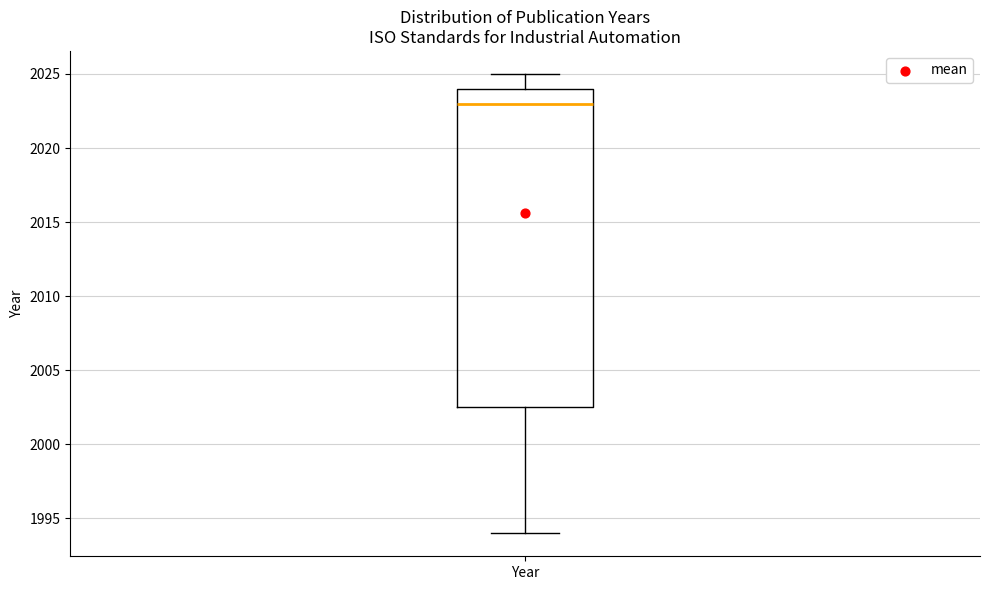

Transcribe this box plot: give where the median line is, the range the box spans, and where the two whiskers end, as read against the y-axis. The values are not printed on the chart, so give them approximately, as read against the axis.

median 2023.0, box 2002.5 to 2024.0, whiskers 1994.0 to 2025.0